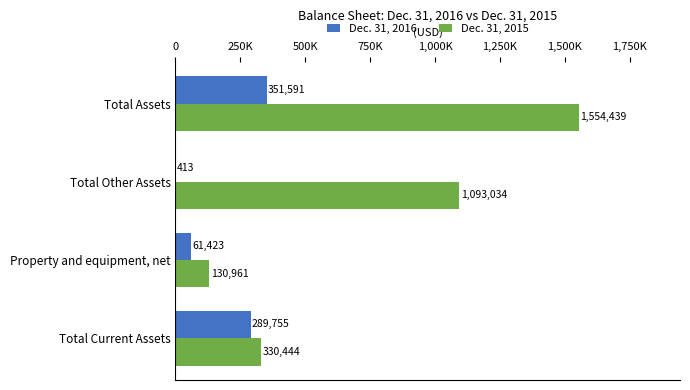

What is the sum of all Dec. 31, 2015 values?

3108878